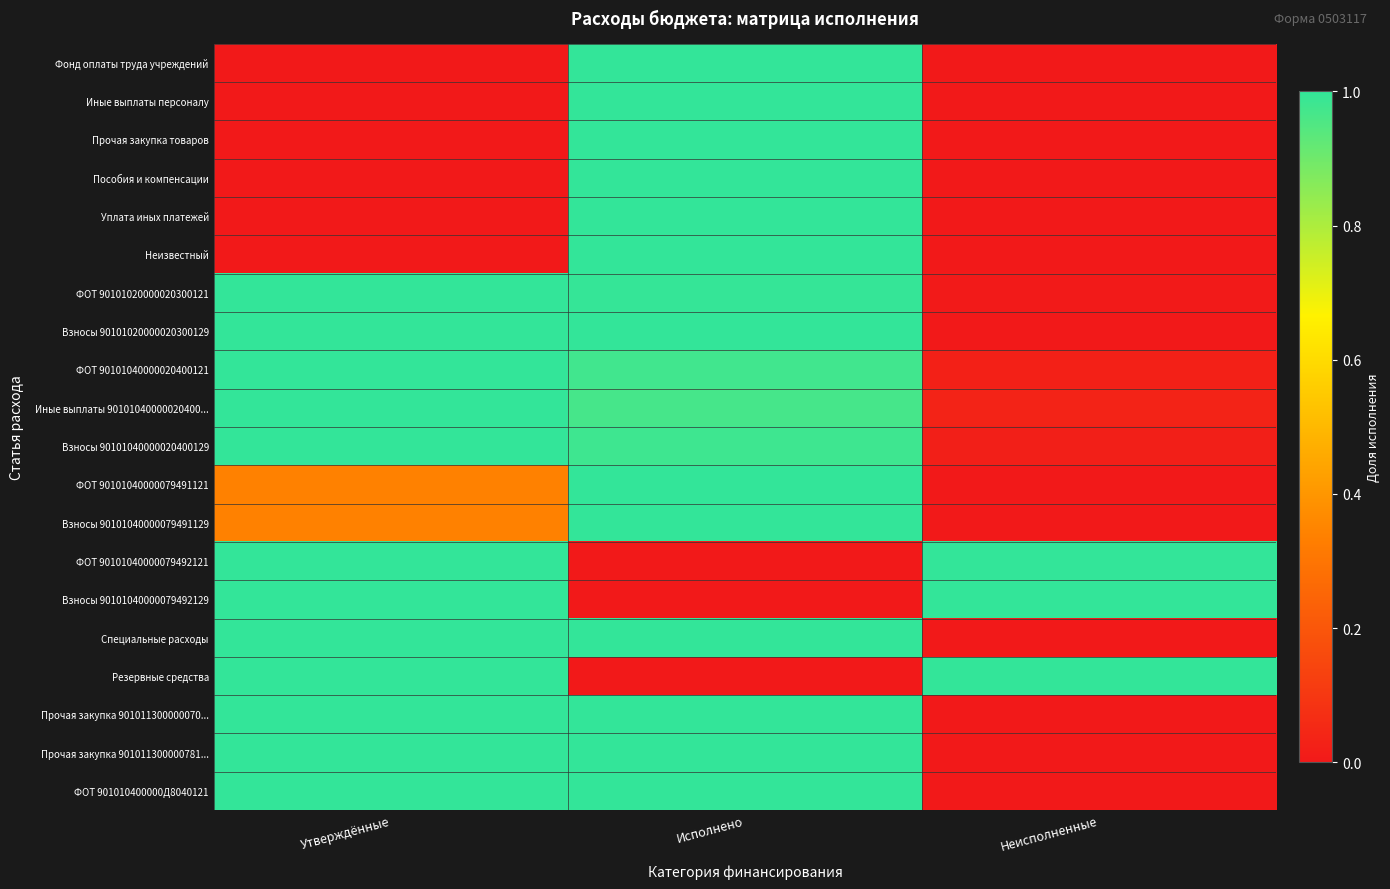

At which category is the sum across all series the highest?

Исполнено